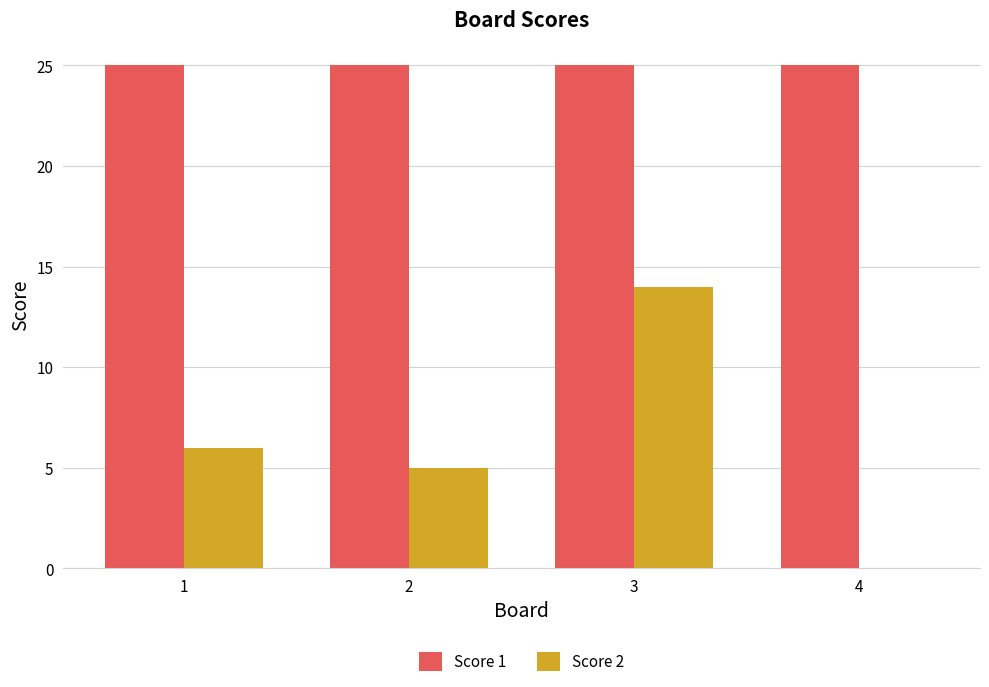

Read the Score 1 value at 4.

25